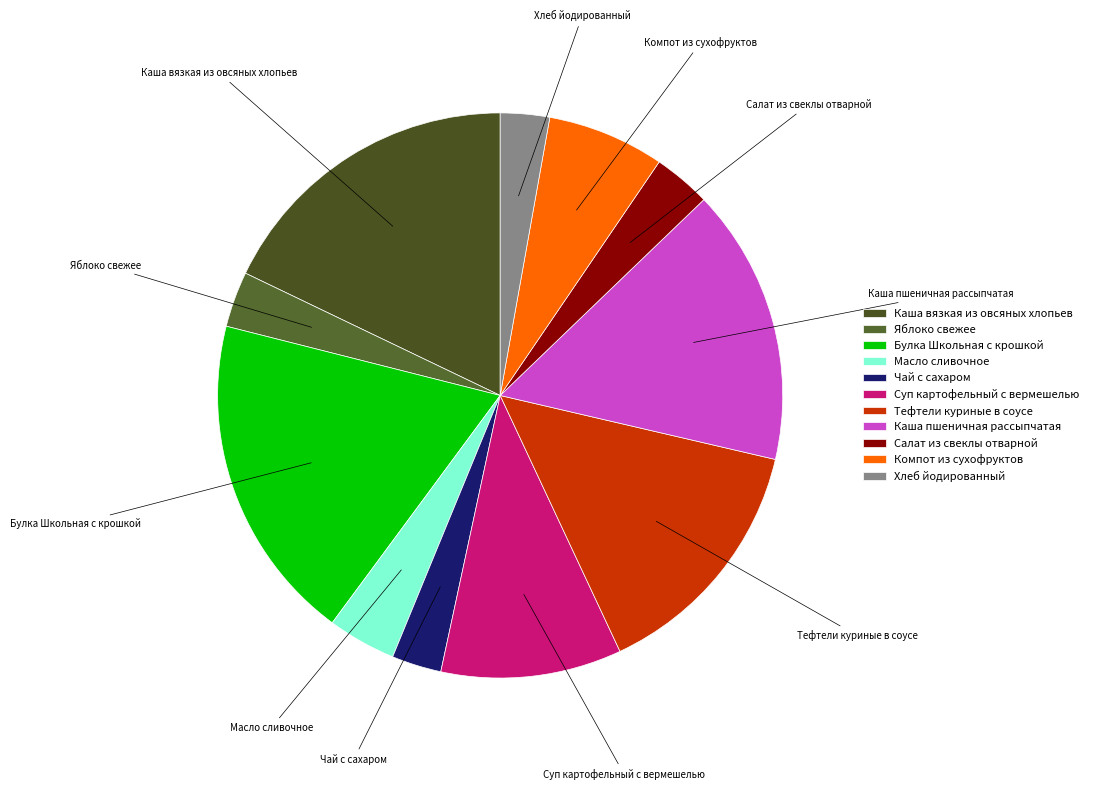

Which slice is the largest?

Булка Школьная с крошкой